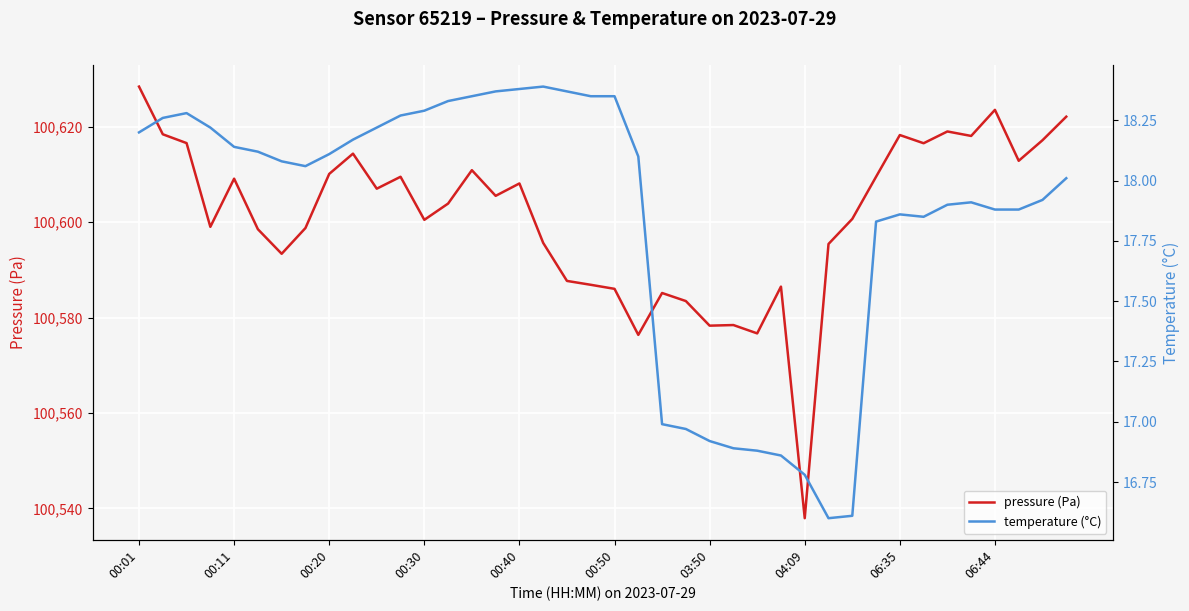

At which category does the chart reach its peak across all series?

00:01